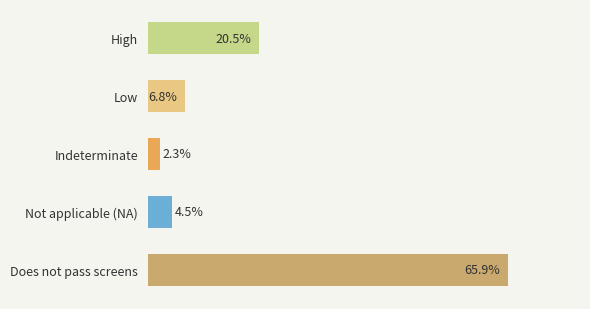

What is the label of the 5th bar from the bottom?

High